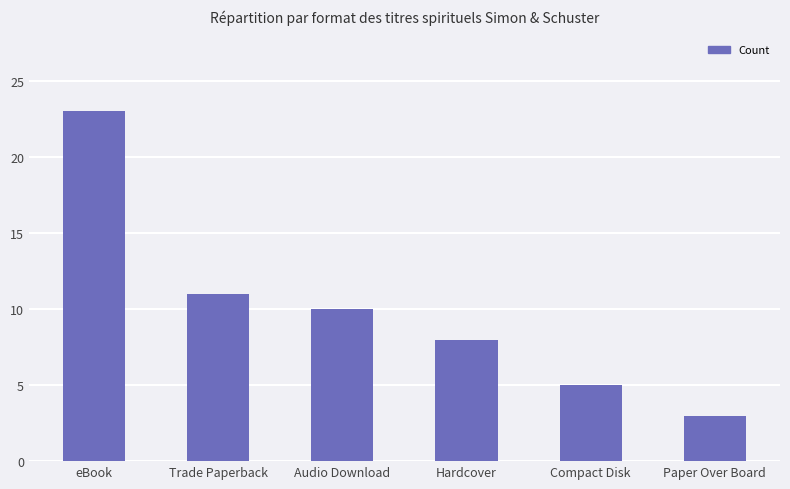

Reading left to right, extract all data points from this chart.

23	11	10	8	5	3